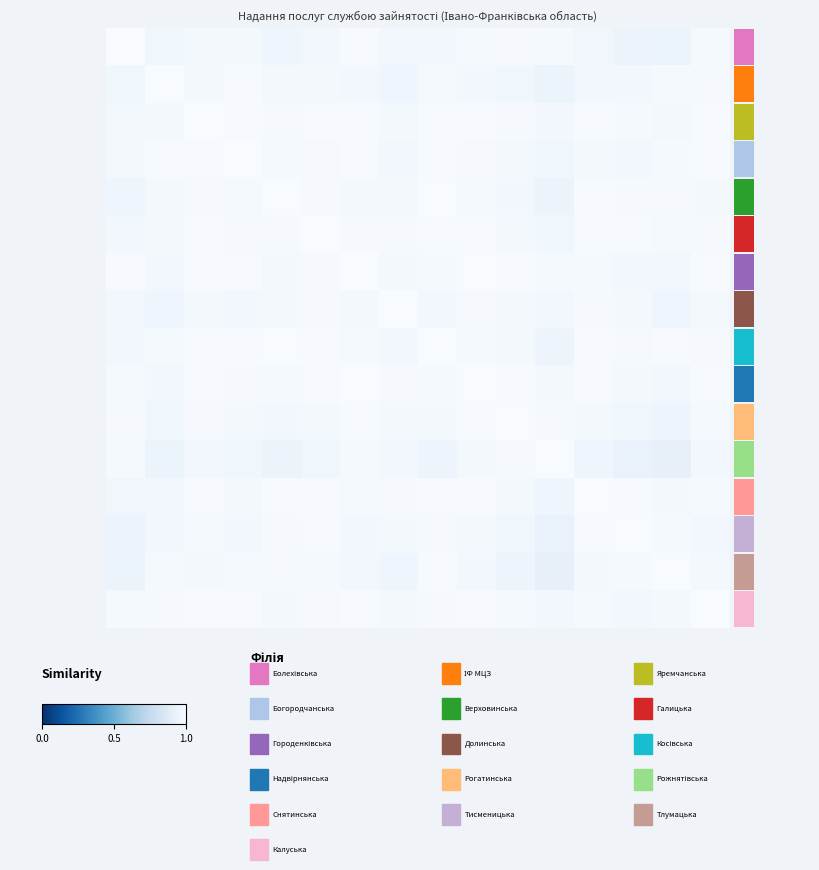

At how many categories does at least one series exceed 0?

16